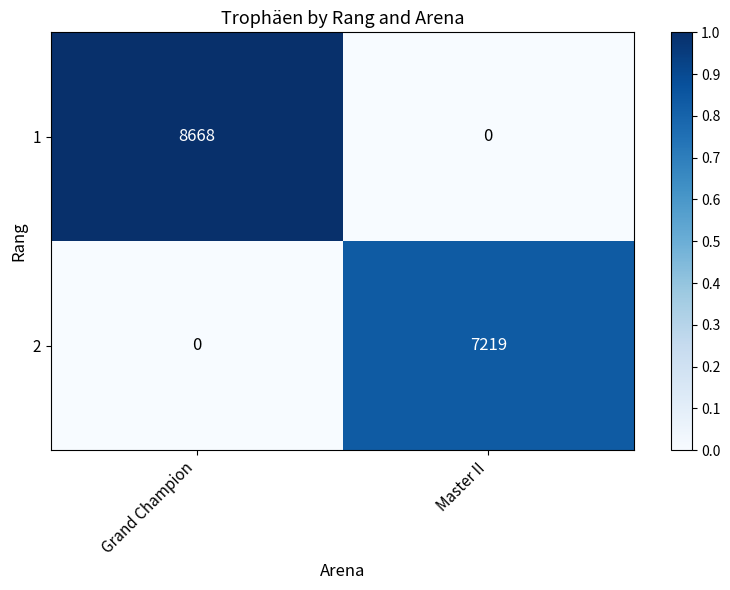

Read the 1 value at Grand Champion.

8668